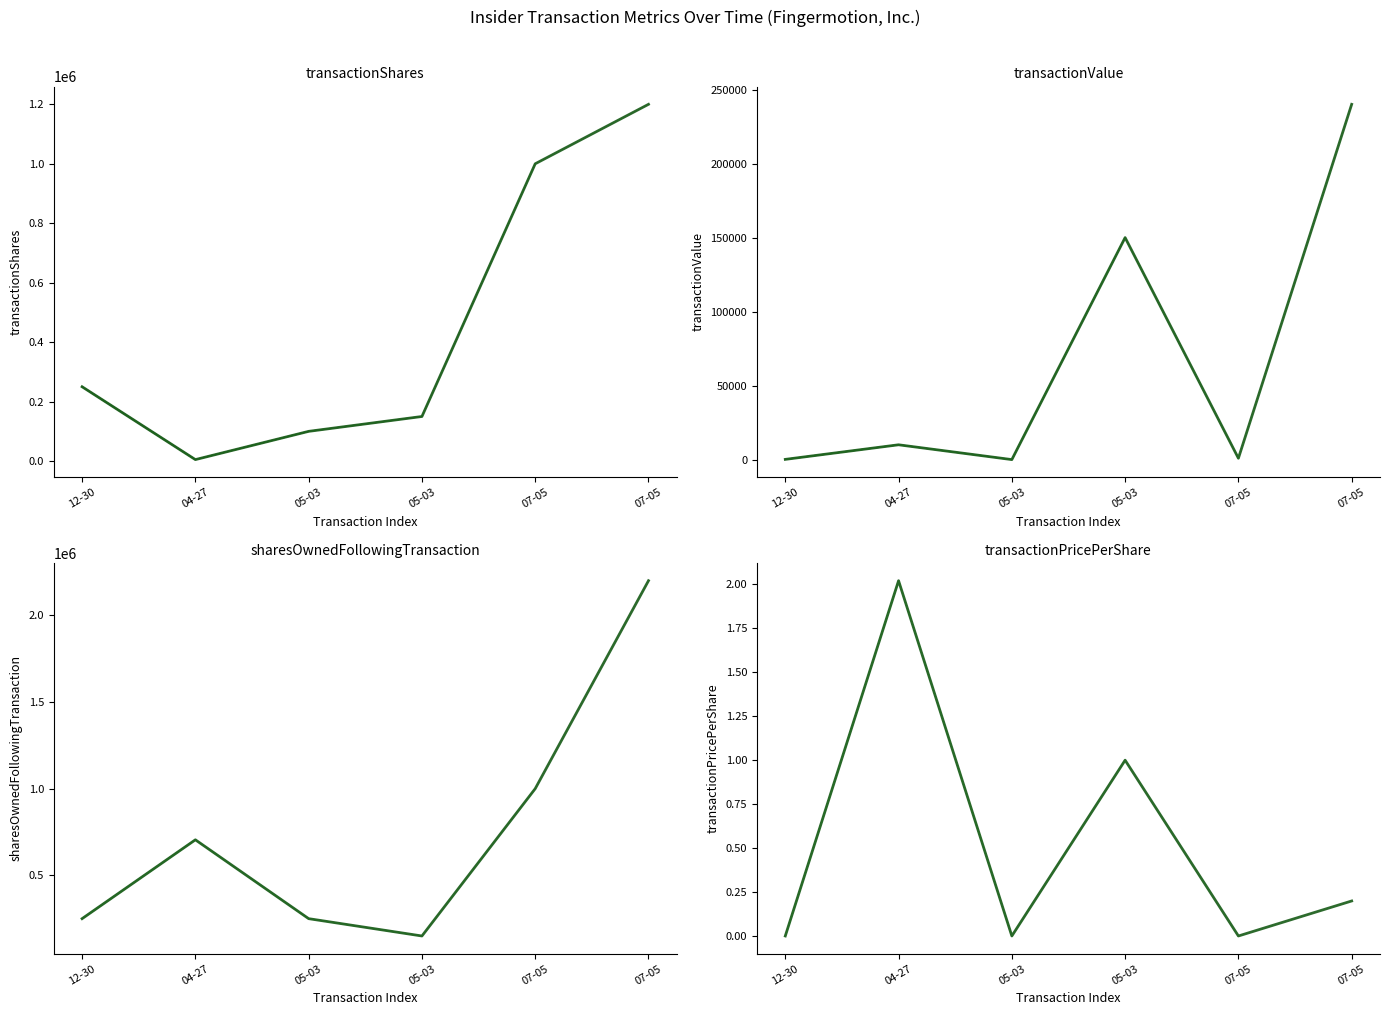

Is it true that transactionValue equals 150000.0 at 05-03?

True